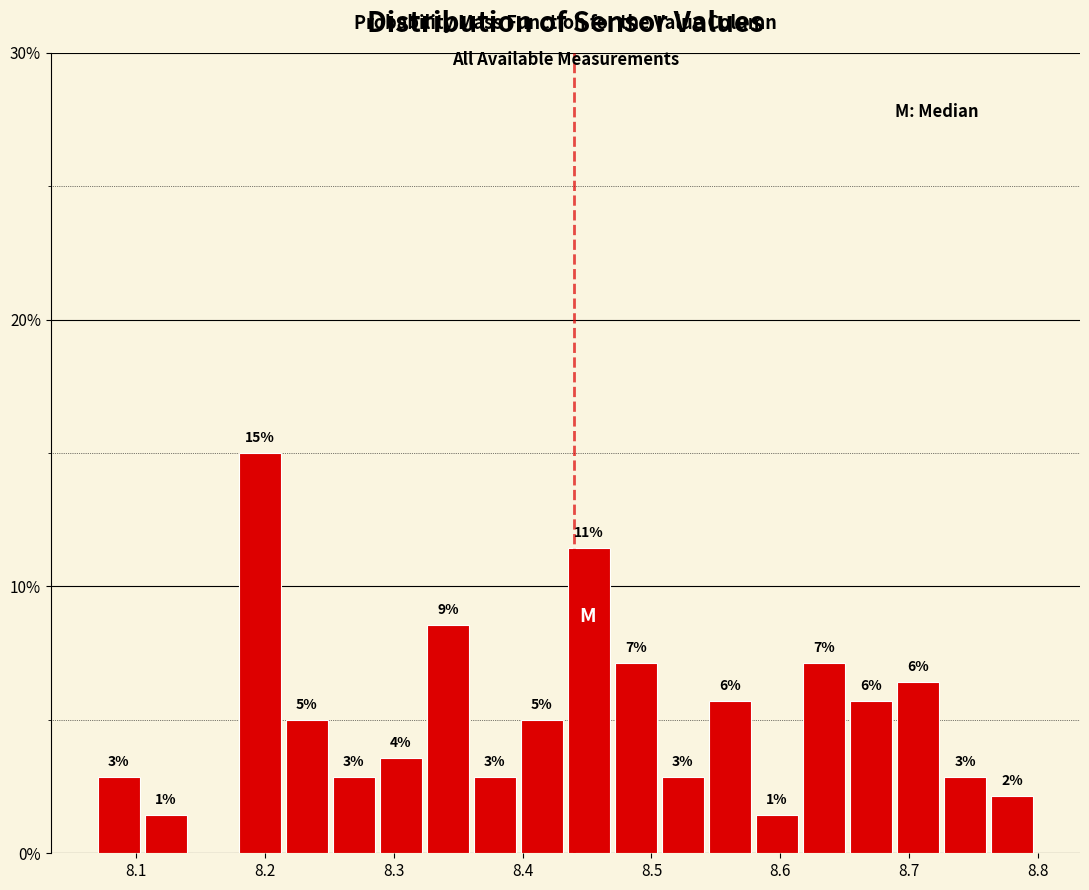

Around what value on the x-axis is the tallest bar? Give the approximate position of its centre, as read against the axis.

8.20